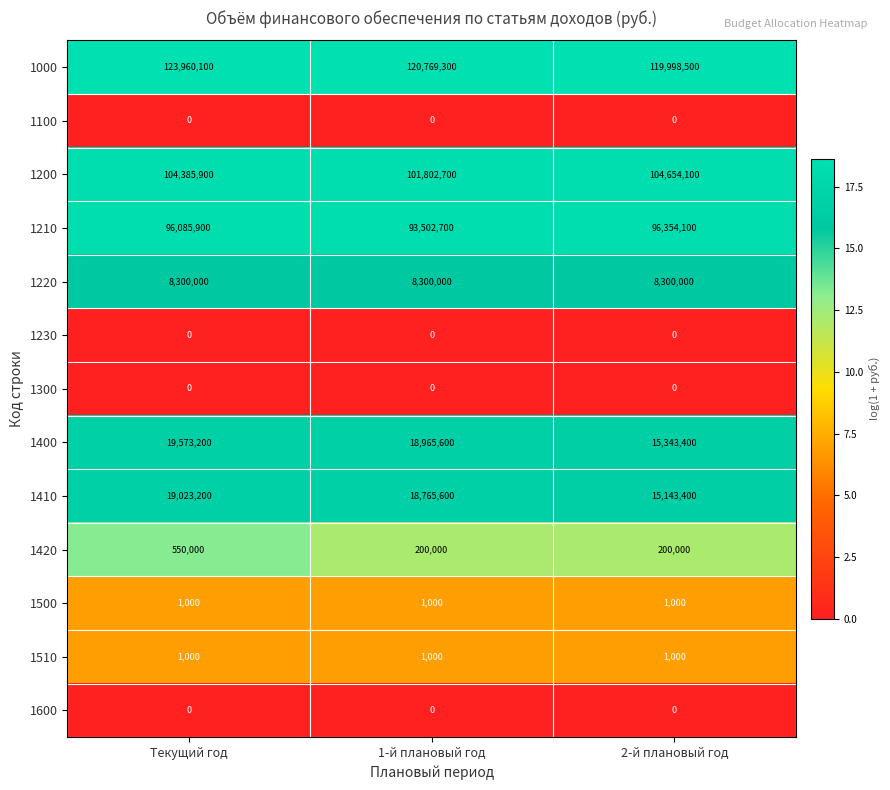

What is the sum of the 1210 values at 2-й плановый год and Текущий год?

192440000